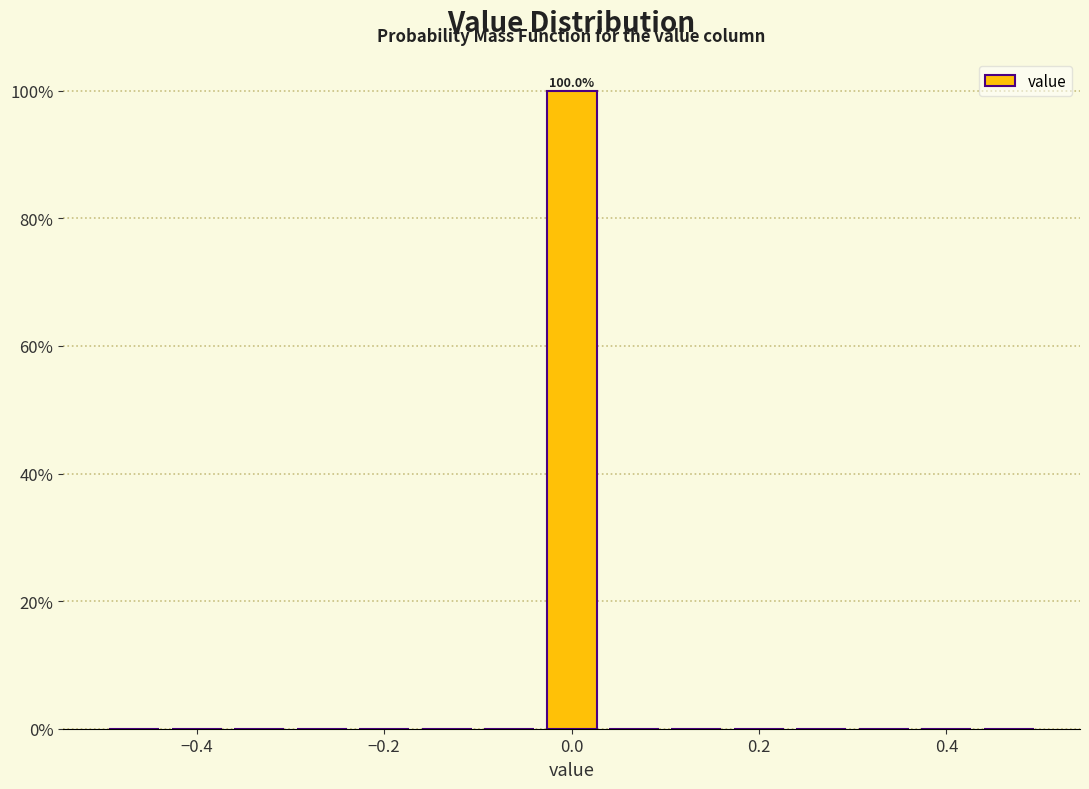

Read against the x-axis, roughly where is the centre of the tallest bar?

0.00